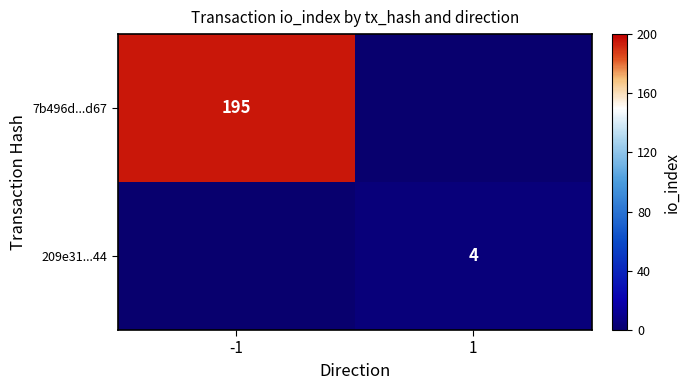

The value of 209e31...44 at 1 is 4. True or false?

True